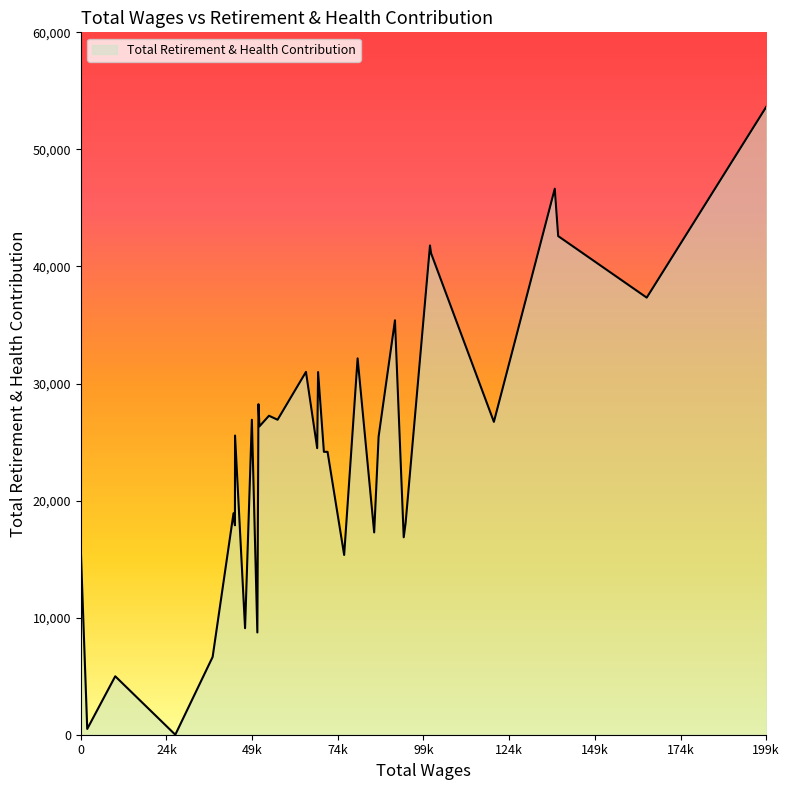

What is the maximum value shown in the chart?

53627